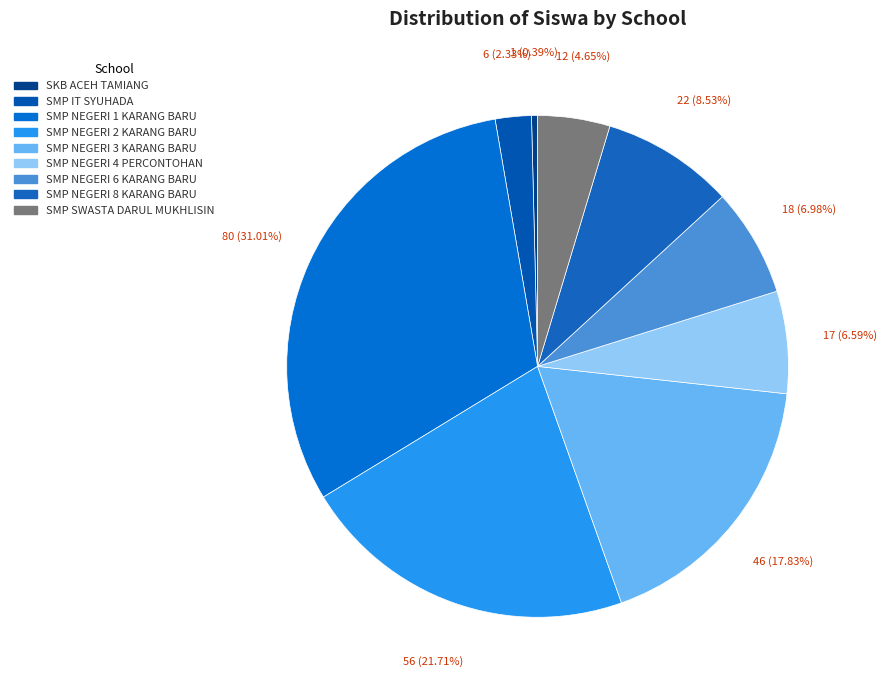

Do SMP NEGERI 2 KARANG BARU and SMP NEGERI 3 KARANG BARU together represent more than half of the pie?

No